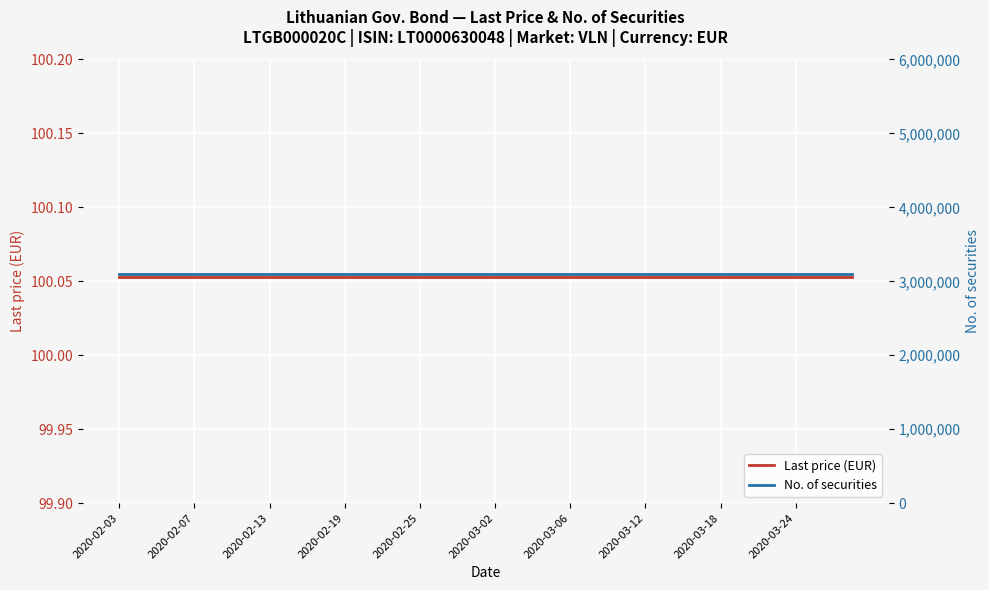

True or false: Last price (EUR) has more than 0 points higher than both neighbors.

False